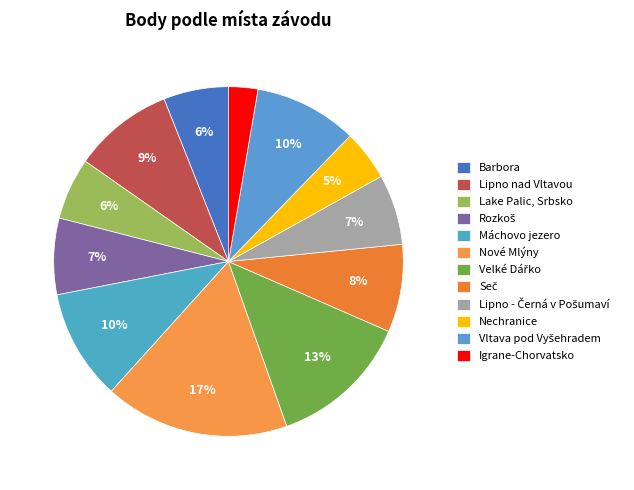

Which slice is the smallest?

Igrane-Chorvatsko